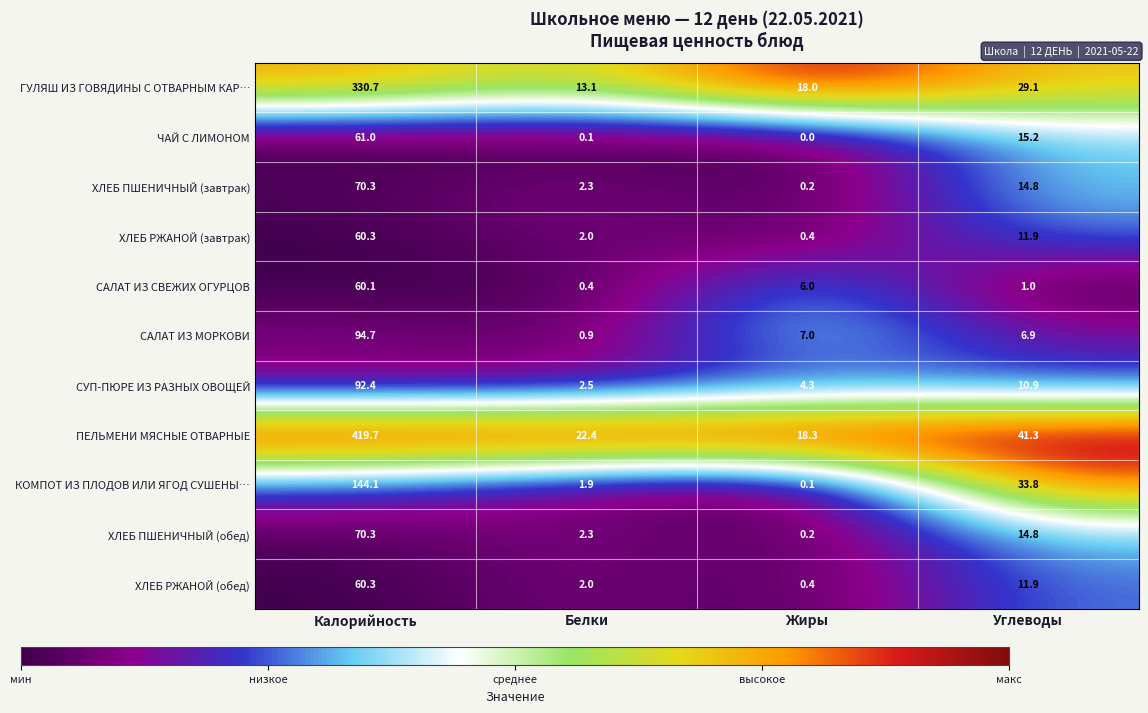

How many data points does each series have?

4